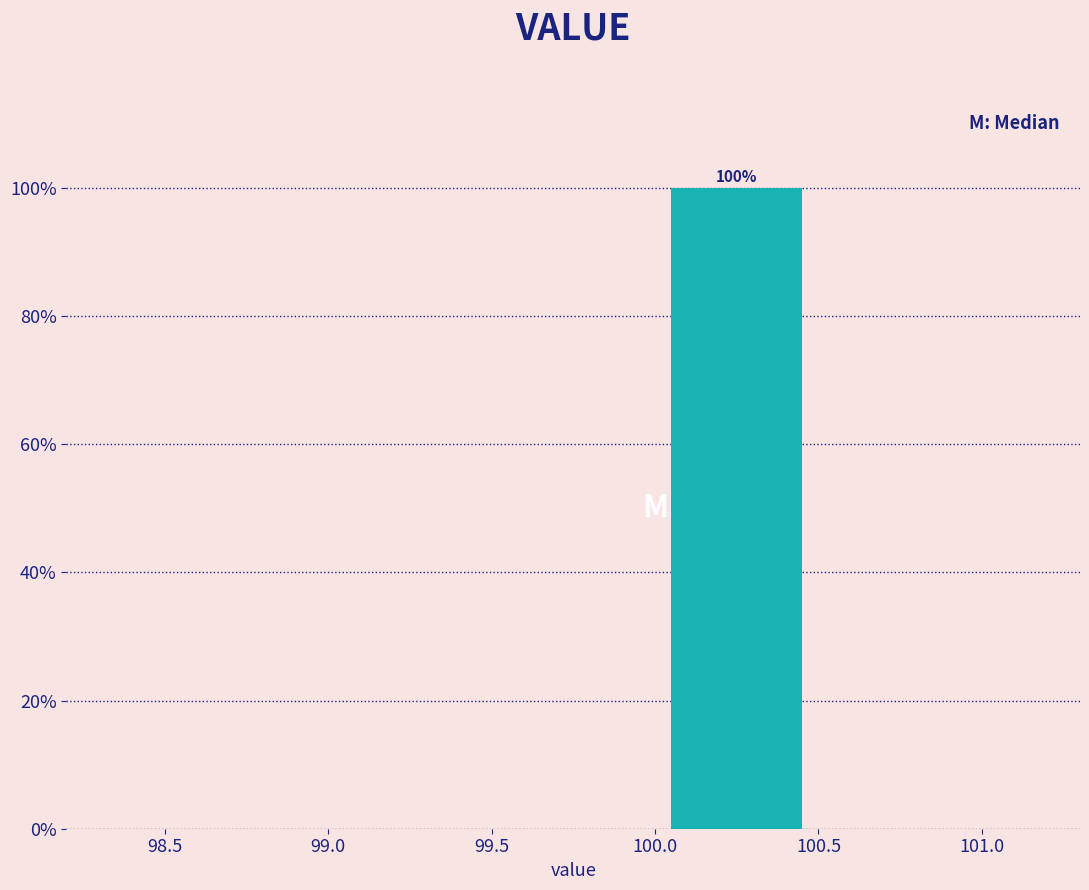

Over which range of the x-axis is the bar tallest?

100.0 to 100.5